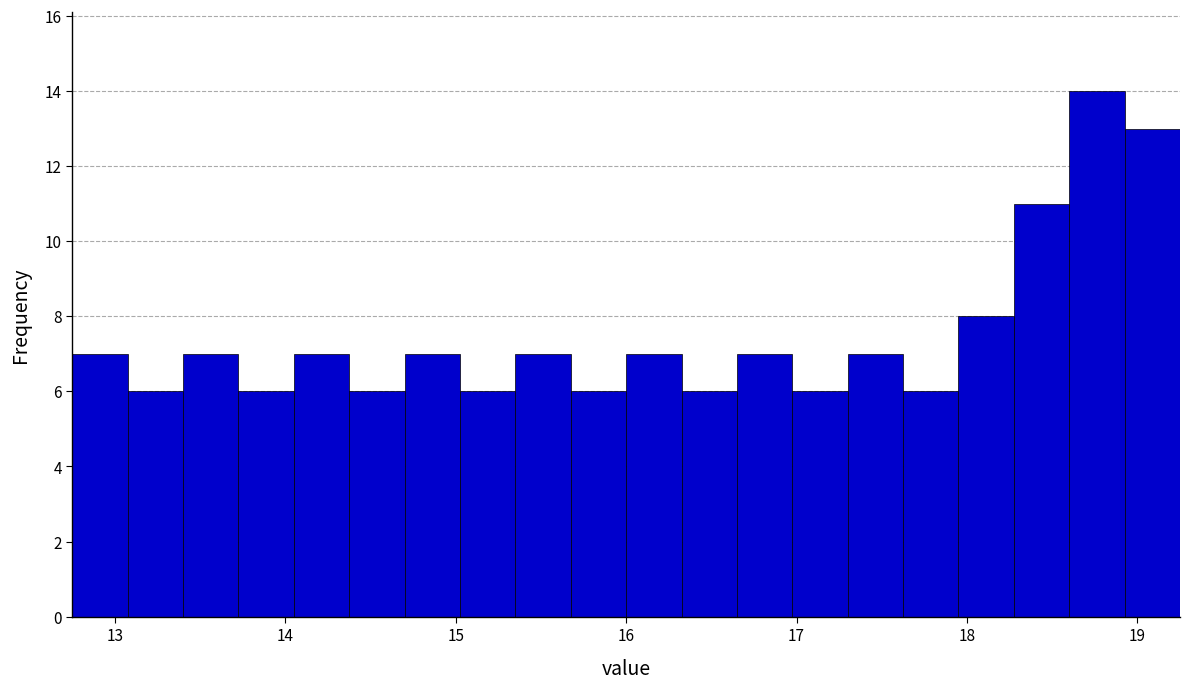

Around what value on the x-axis is the tallest bar? Give the approximate position of its centre, as read against the axis.

18.8